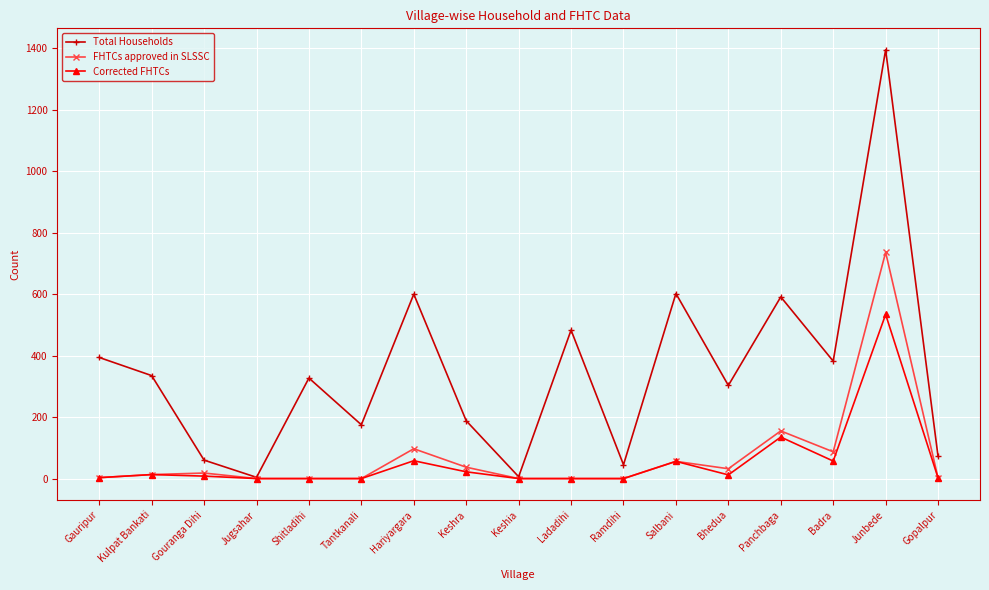

Is the value of Total Households at Hariyargara greater than the value of FHTCs approved in SLSSC at Gouranga Dihi?

Yes